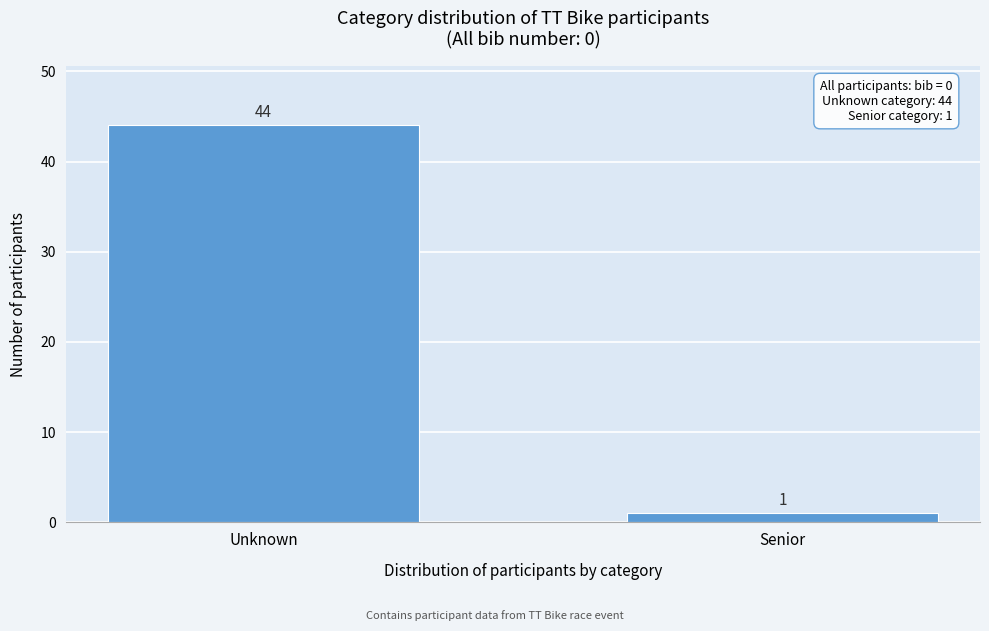

Reading left to right, transcribe all the data shown in this chart.

44	1